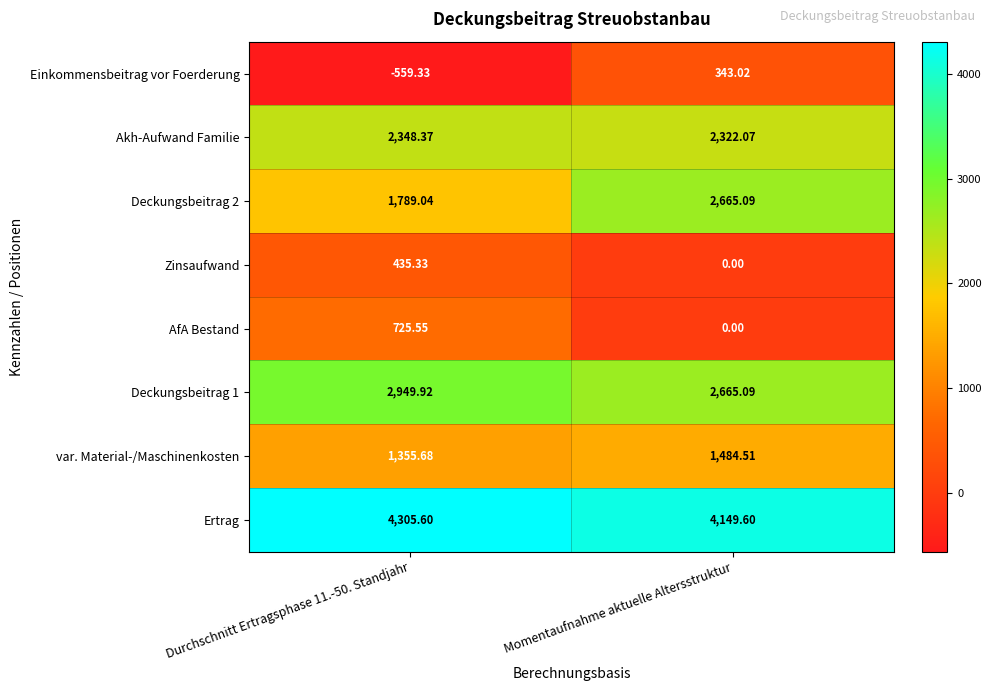

Which series has the widest spread of values?

Einkommensbeitrag vor Foerderung